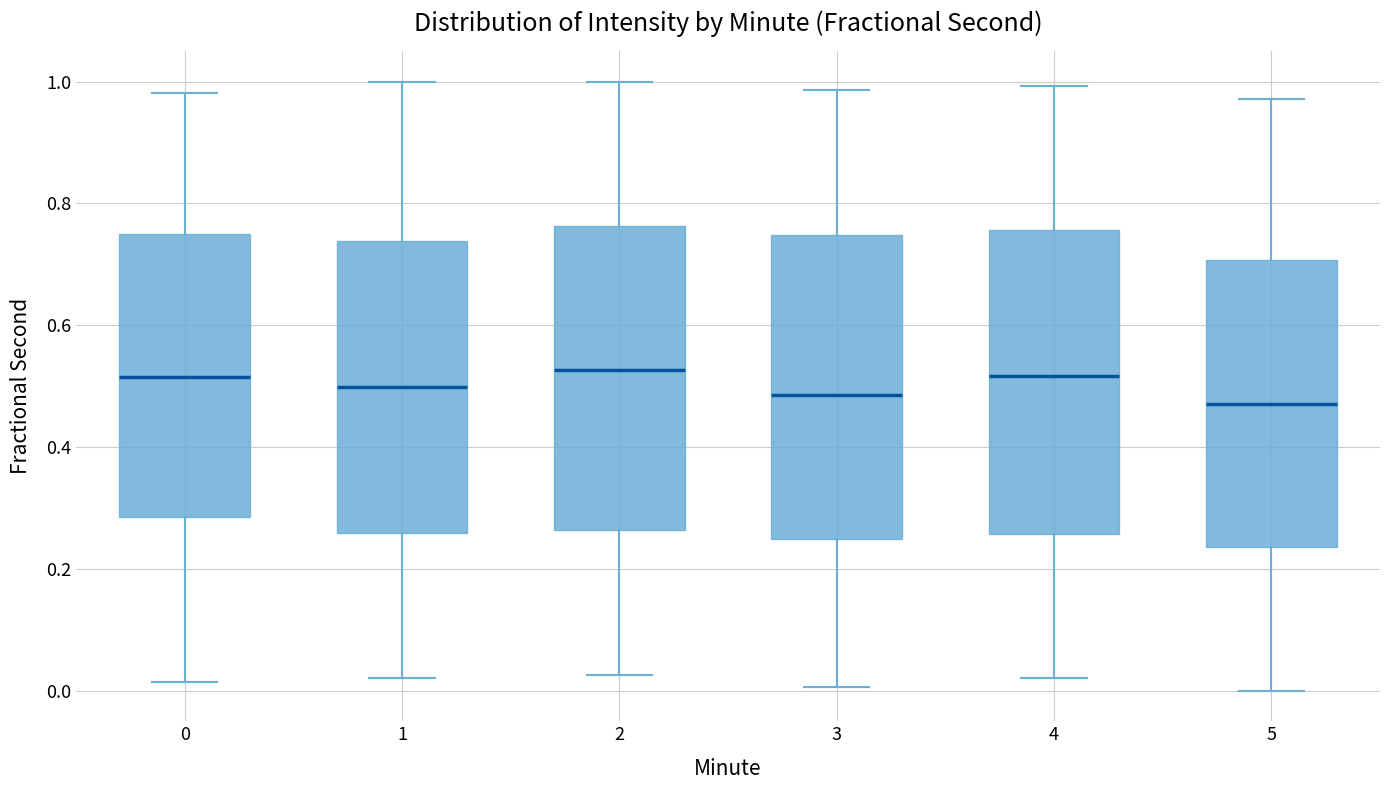

Reading left to right, read every box against the y-axis: the position of its median line, the range the box covers, and the ends of its whiskers. The values are not printed on the chart, so give them approximately, as read against the axis.

0: median 0.52, box 0.28 to 0.76, whiskers 0.02 to 0.98
1: median 0.50, box 0.26 to 0.74, whiskers 0.02 to 1.00
2: median 0.52, box 0.26 to 0.76, whiskers 0.02 to 1.00
3: median 0.48, box 0.24 to 0.74, whiskers 0.00 to 0.98
4: median 0.52, box 0.26 to 0.76, whiskers 0.02 to 1.00
5: median 0.48, box 0.24 to 0.70, whiskers 0.00 to 0.98